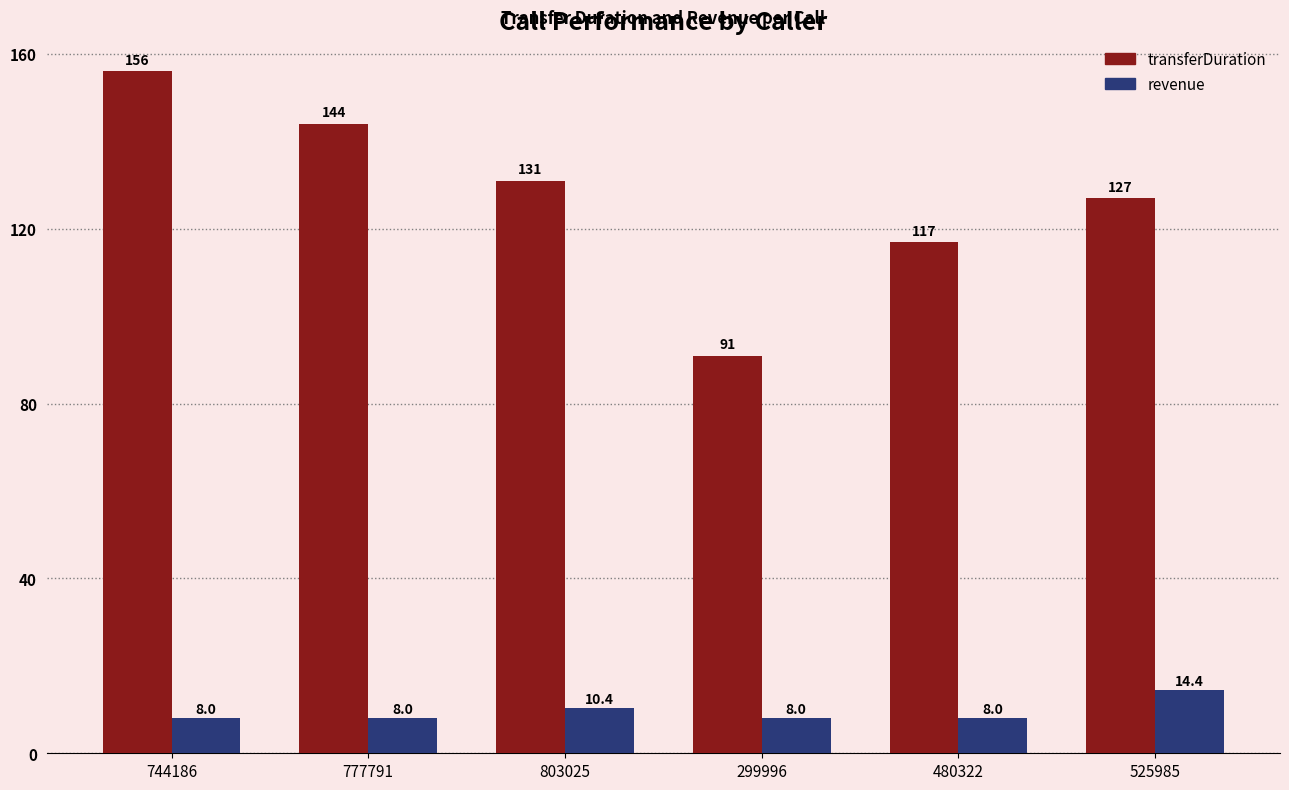

Rank the series by their average value, from lowest to highest.

revenue, transferDuration